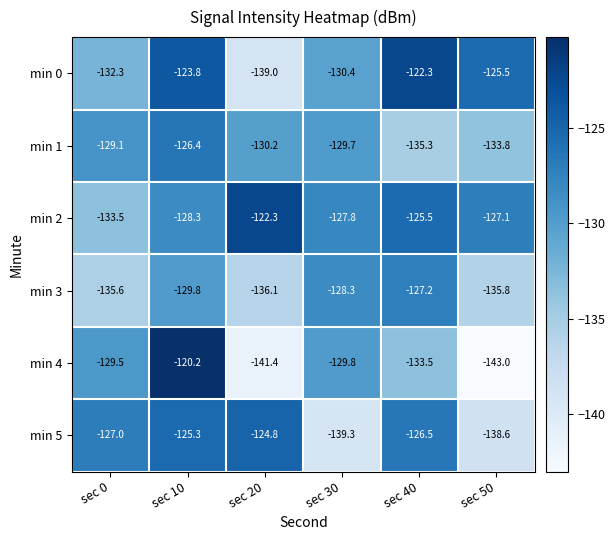

At sec 0, list the series in order from largest to smallest.

min 5, min 1, min 4, min 0, min 2, min 3